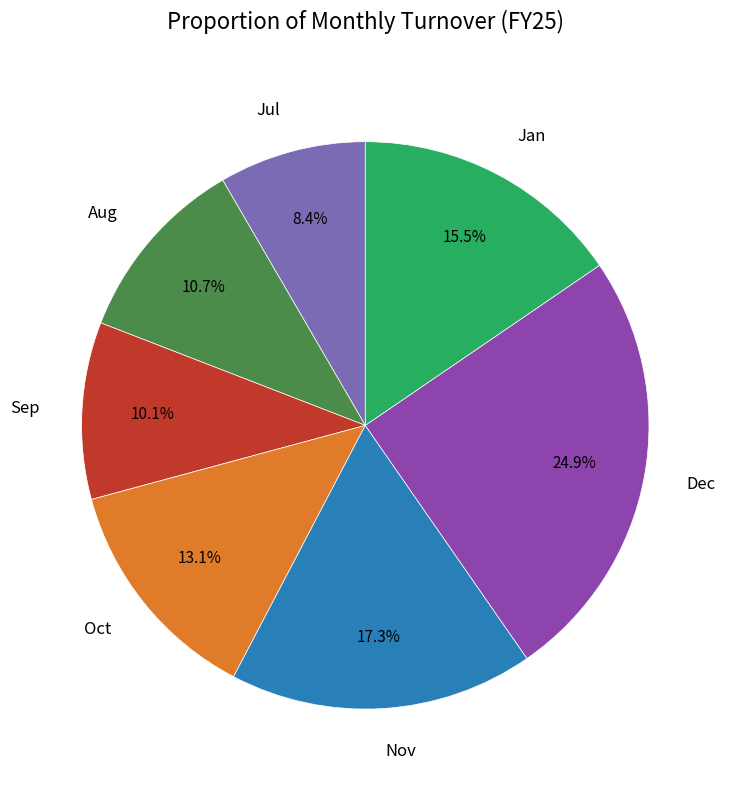

True or false: Nov accounts for 2% of the total.

False